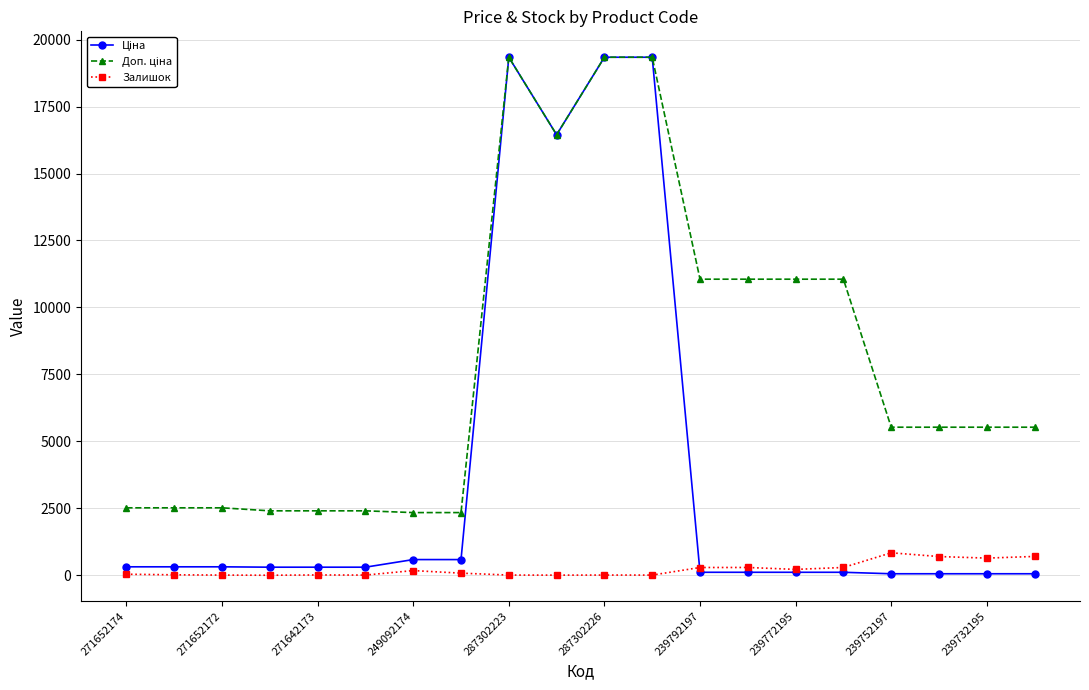

At how many categories does at least one series exceed 14765?

4